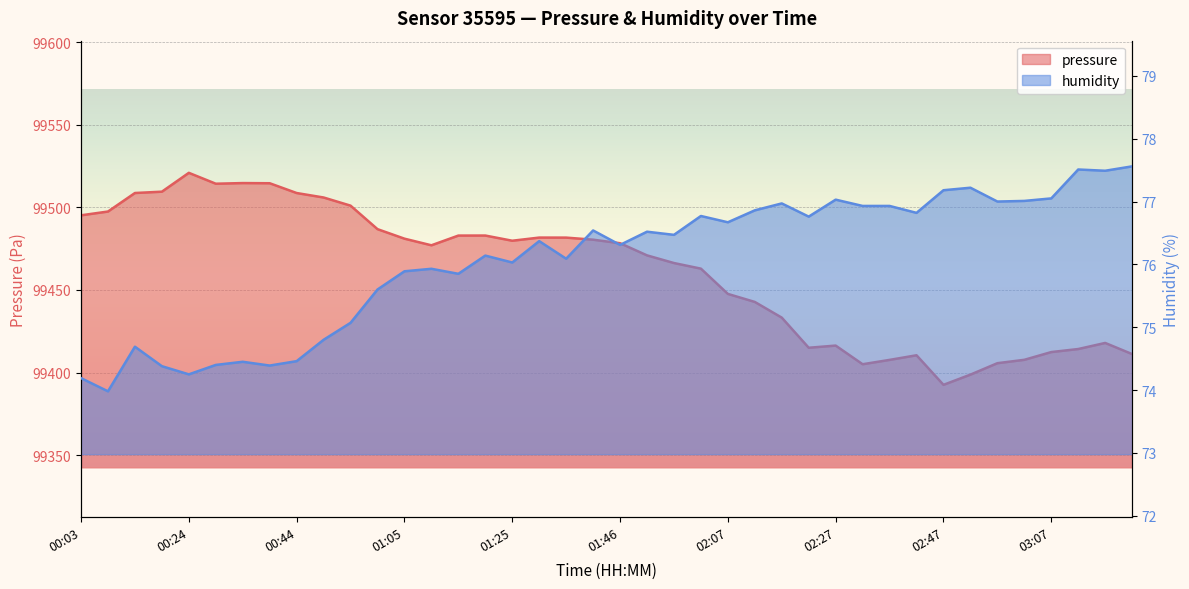

What is the label of the 23rd point from the right?

01:30